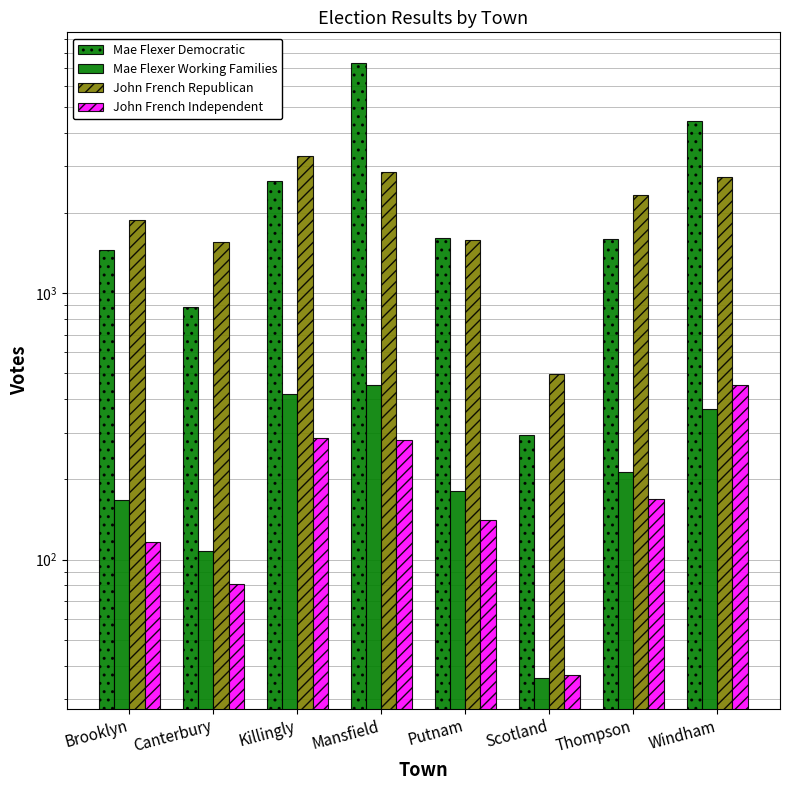

What is the maximum value for John French Republican?

3281